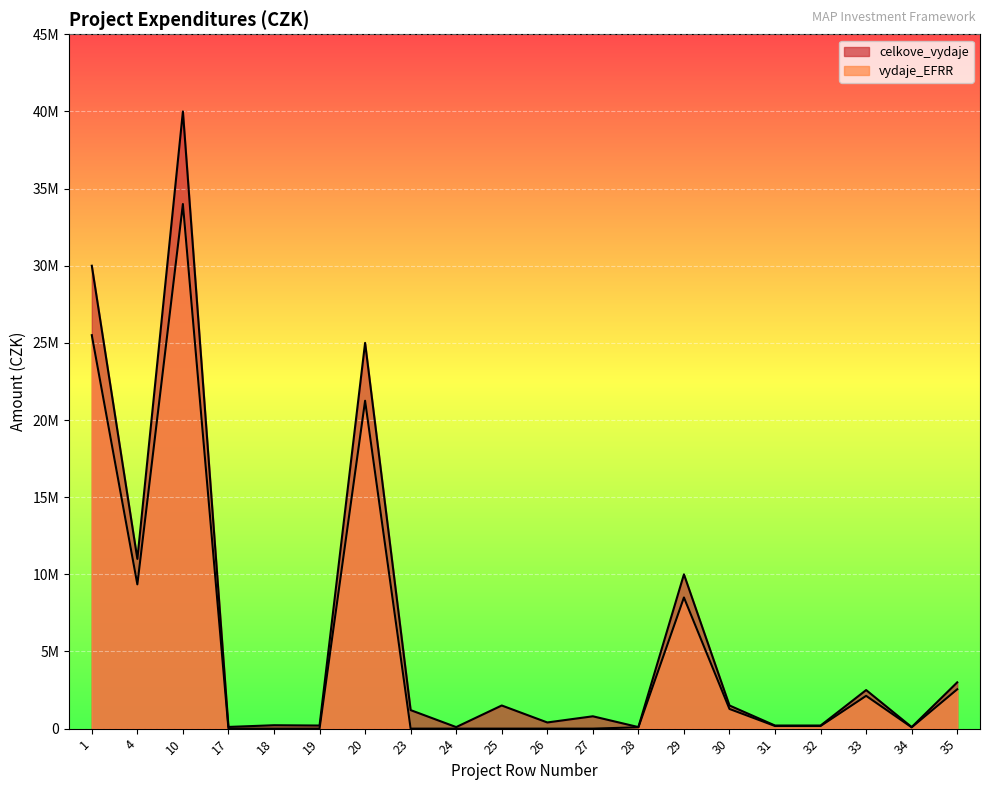

Reading right to left, what are all the values shown in this chart?

celkove_vydaje: 3000000	100000	2500000	200000	200000	1500000	10000000	100000	800000	400000	1500000	100000	1200000	25000000	200000	220000	110000	40000000	11000000	30000000
vydaje_EFRR: 2550000	85000	2125000	170000	170000	1275000	8500000	85000	0	0	0	0	0	21250000	0	0	0	34000000	9350000	25500000